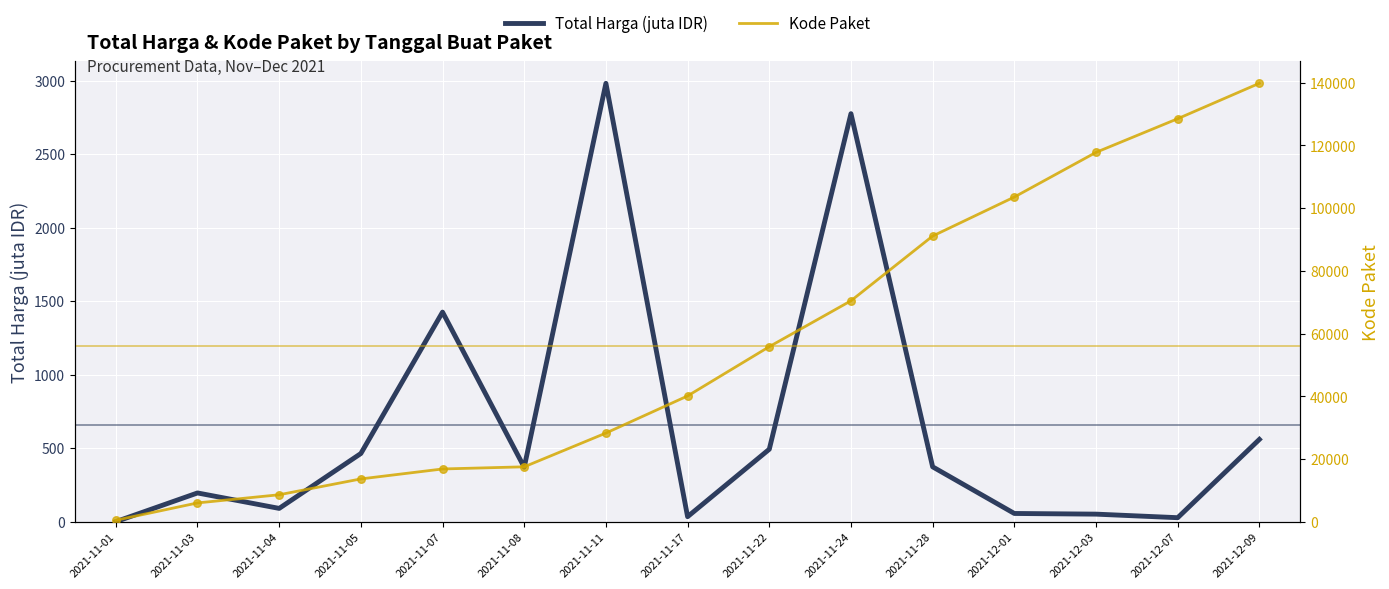

Which series has the widest spread of Y values?

Kode Paket